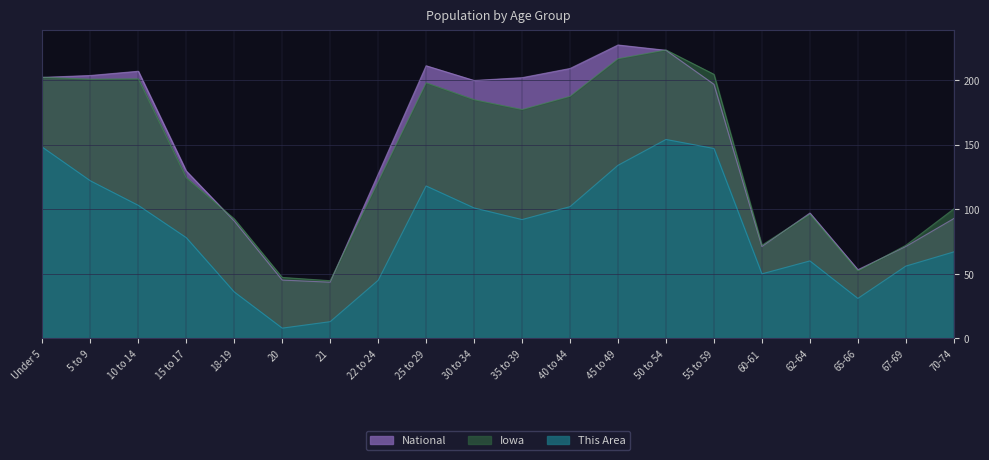

What position from the right is 35 to 39?

10